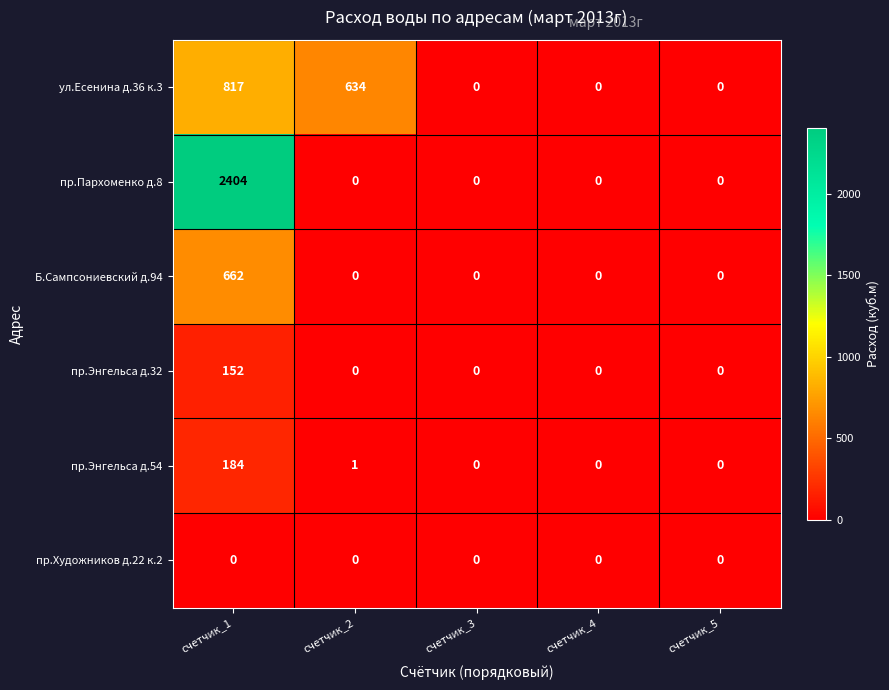

What is the difference between the highest and lowest values at счетчик_2?

634